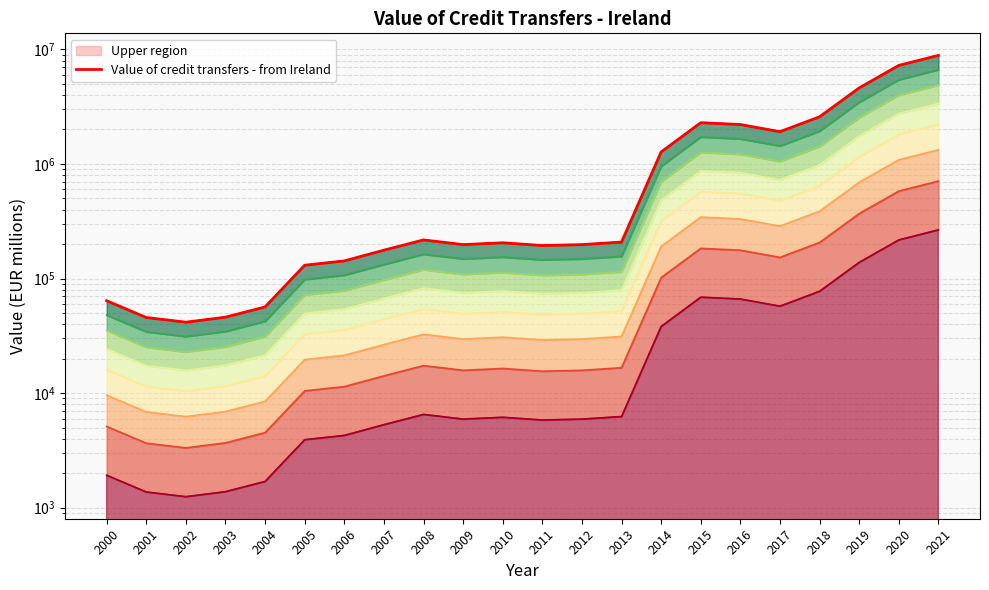

Reading left to right, list all the values displayed in this chart.

64000.0	45700.0	41600.0	46000.0	56506.0	130760.0	142500.0	176800.0	217300.0	197800.0	205200.0	194220.4	197706.0	208238.0	1273458.5	2292496.5	2209716.4	1913476.5	2580935.1	4612031.6	7245532.5	8865664.1